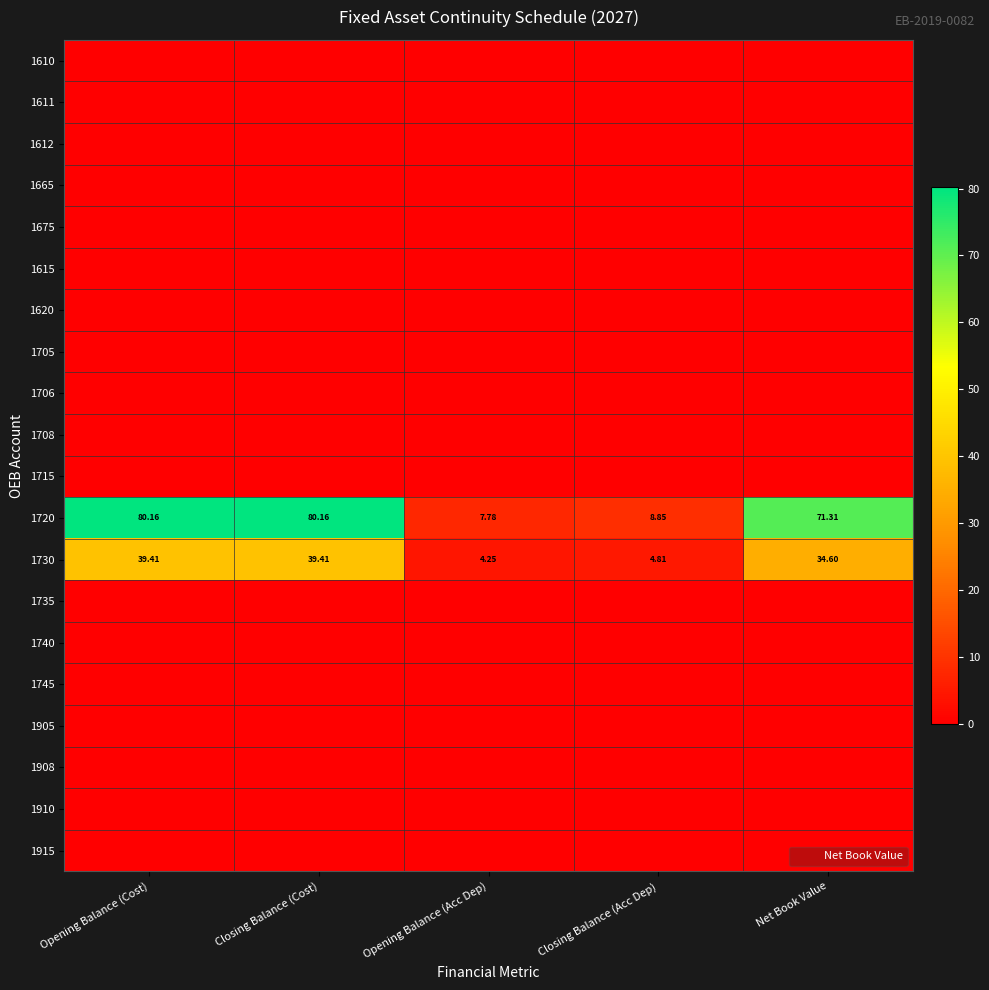

Which series has the largest range (max minus min)?

1720